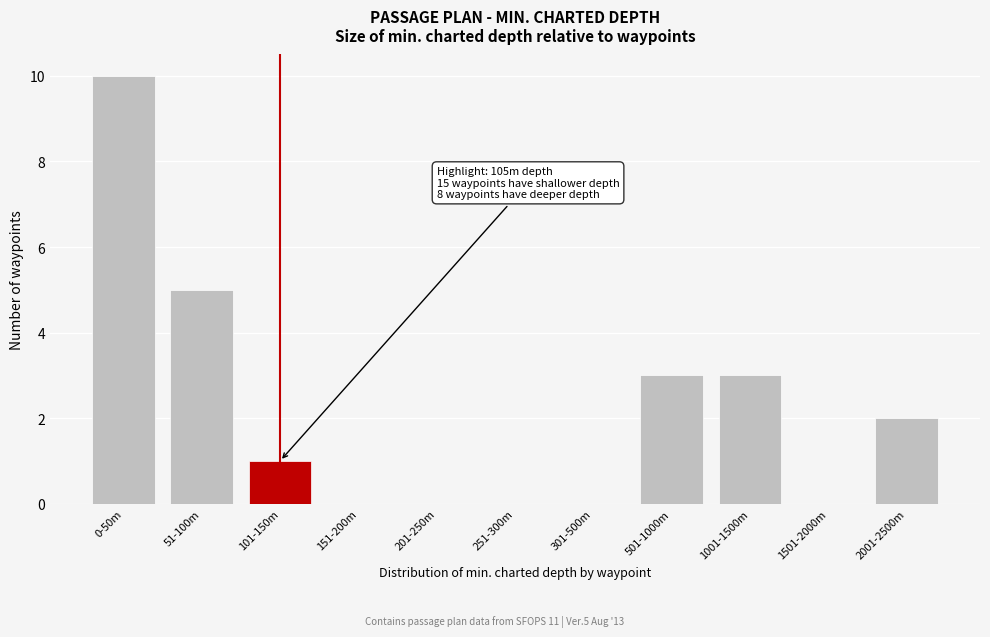

Reading left to right, list all the values displayed in this chart.

0-50m=10	51-100m=5	101-150m=1	151-200m=0	201-250m=0	251-300m=0	301-500m=0	501-1000m=3	1001-1500m=3	1501-2000m=0	2001-2500m=2